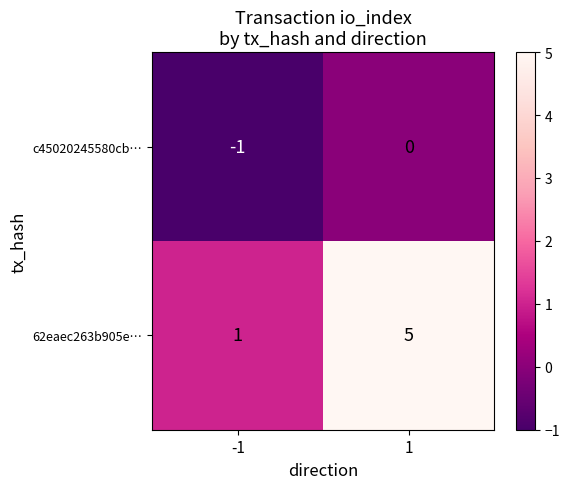

The value of c45020245580cb… at -1 is -2. True or false?

False